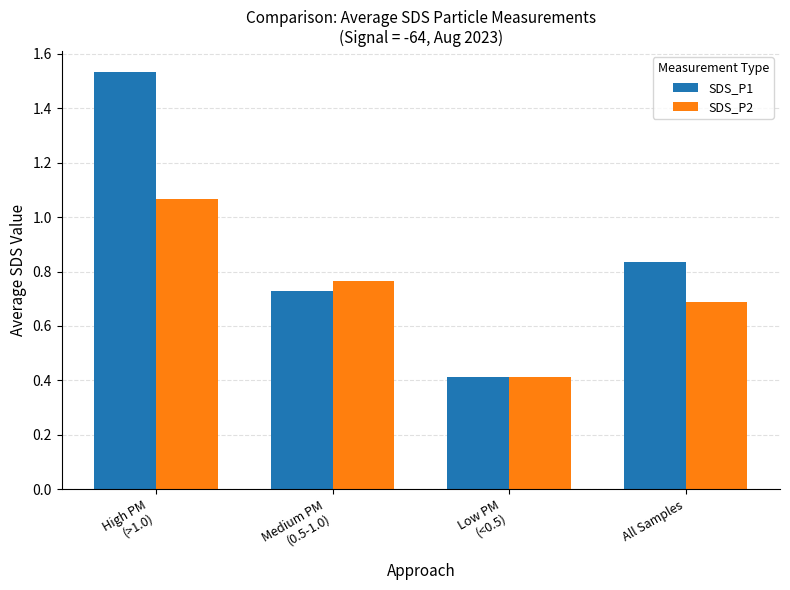

Does the chart contain stacked bars?

No